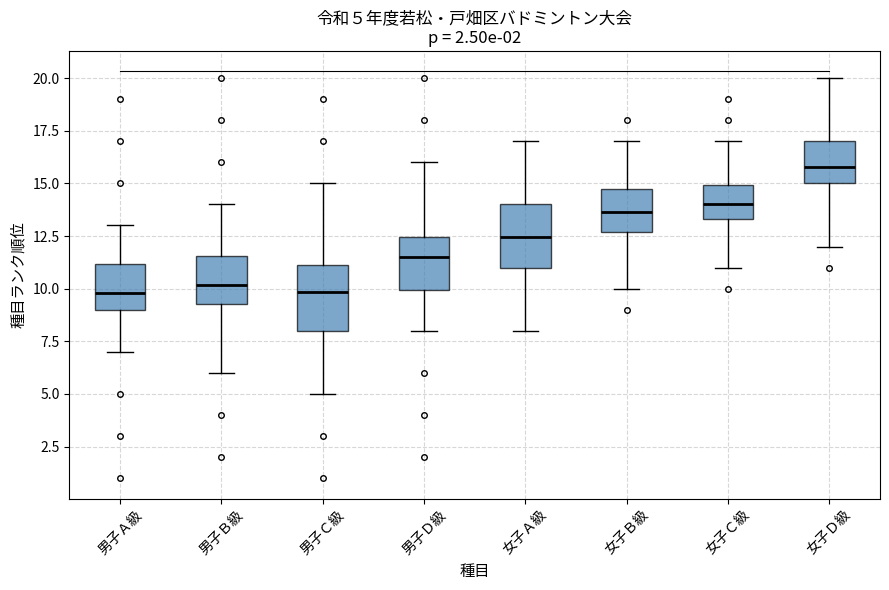

Which box has the highest median line?

女子Ｄ級